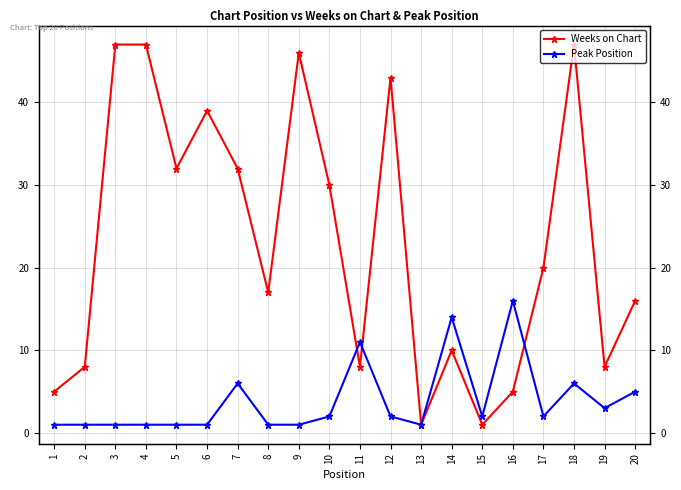

Which category has the highest value across all series?

3